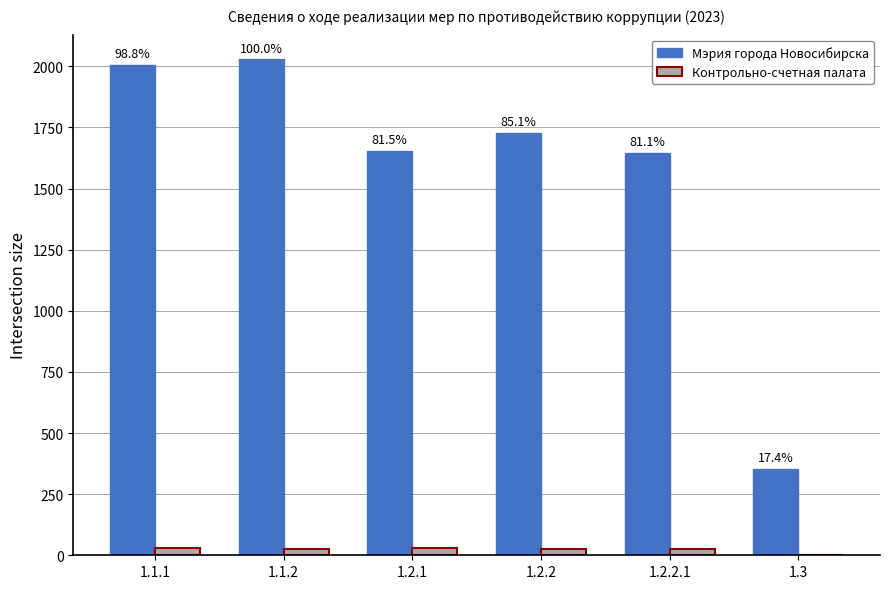

True or false: Контрольно-счетная палата has a value of 26 at 1.2.2.

True